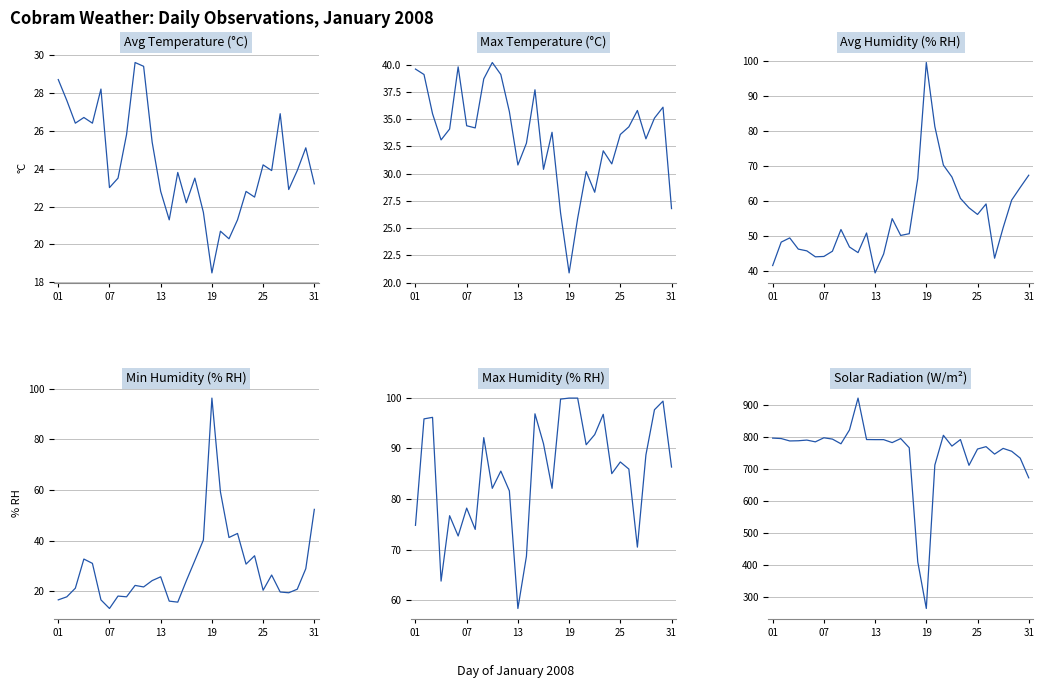

Reading right to left, extract all data points from this chart.

Avg Temperature (°C): 23.2	25.1	23.9	22.9	26.9	23.9	24.2	22.5	22.8	21.3	20.3	20.7	18.5	21.7	23.5	22.2	23.8	21.3	22.8	25.4	29.4	29.6	25.8	23.5	23.0	28.2	26.4	26.7	26.4	27.6	28.7
Max Temperature (°C): 26.8	36.1	35.1	33.2	35.8	34.3	33.6	30.9	32.1	28.3	30.2	25.9	20.9	26.4	33.8	30.4	37.7	32.8	30.8	35.7	39.1	40.2	38.7	34.2	34.4	39.8	34.1	33.1	35.5	39.1	39.6
Avg Humidity (% RH): 67.3	63.8	60.2	52.3	43.6	59.1	56.1	58.0	60.7	66.8	70.2	81.2	99.5	66.4	50.6	50.1	54.9	44.8	39.4	50.8	45.2	46.8	51.8	45.6	44.1	44.0	45.7	46.2	49.4	48.2	41.5
Min Humidity (% RH): 52.4	29.0	20.9	19.5	19.8	26.5	20.5	34.1	30.8	42.9	41.3	59.3	96.3	40.3	32.2	24.2	15.8	16.2	25.8	24.3	21.8	22.4	17.9	18.2	13.3	16.7	31.1	32.8	21.3	17.9	16.7
Max Humidity (% RH): 86.3	99.3	97.6	88.7	70.5	85.9	87.3	85.0	96.7	92.7	90.7	99.9	99.9	99.7	82.1	90.9	96.8	68.7	58.4	81.6	85.5	82.1	92.1	74.0	78.2	72.7	76.7	63.8	96.1	95.8	74.8
Solar Radiation (W/m²): 673.8	735.4	756.9	765.8	748.0	771.3	763.8	712.8	793.5	773.0	806.8	713.8	265.3	410.9	767.9	796.6	783.9	793.2	793.2	793.5	923.1	823.6	780.2	794.9	799.0	786.3	791.8	789.7	789.1	796.6	798.0